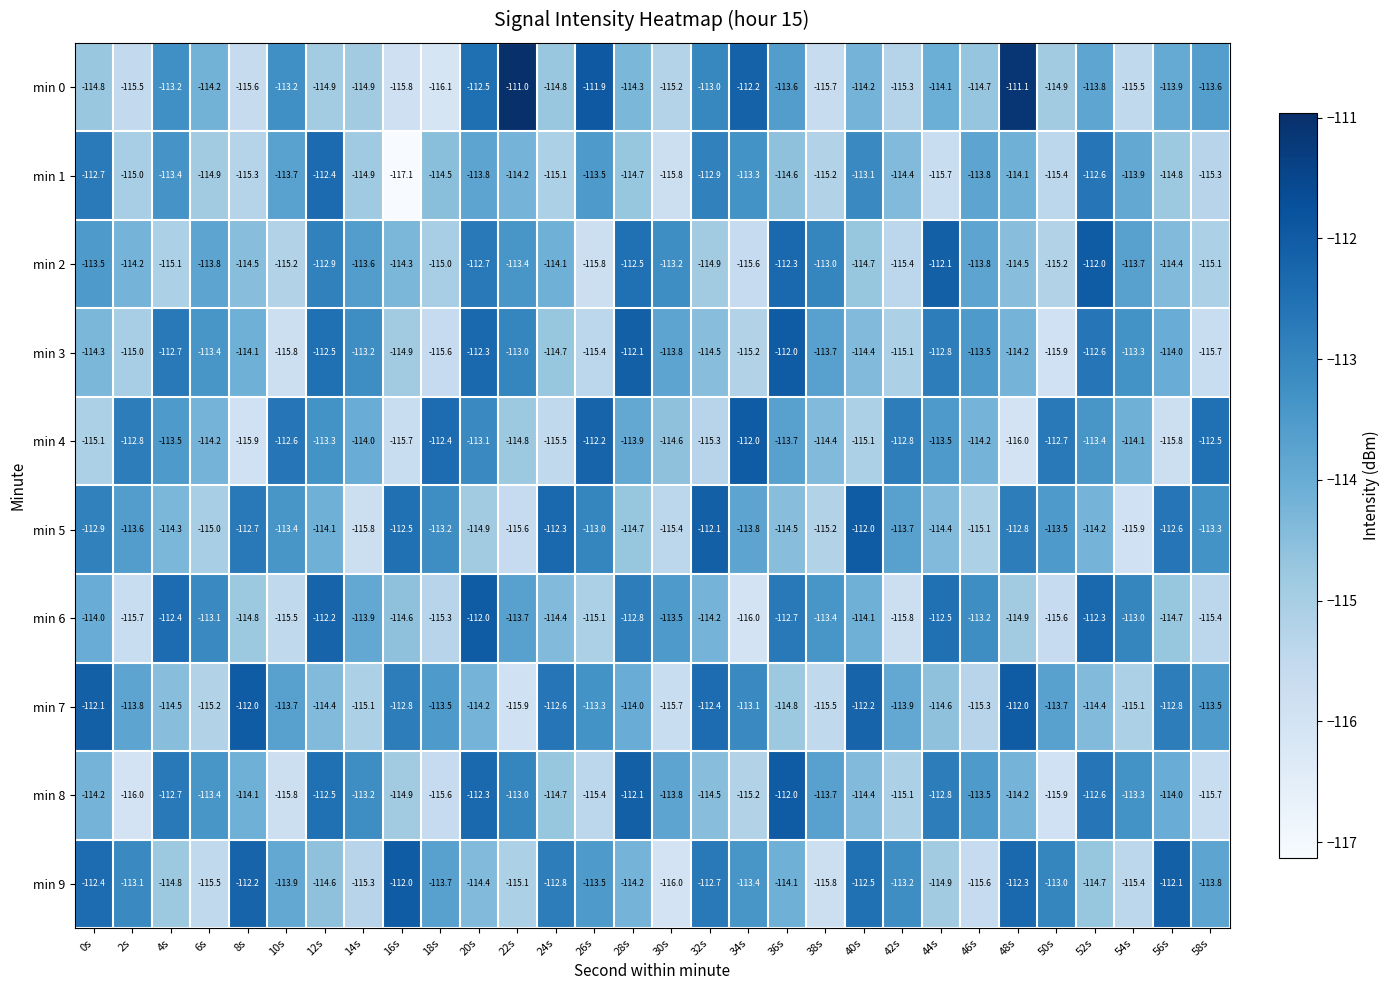

Which series has the largest total across all categories?

min 7